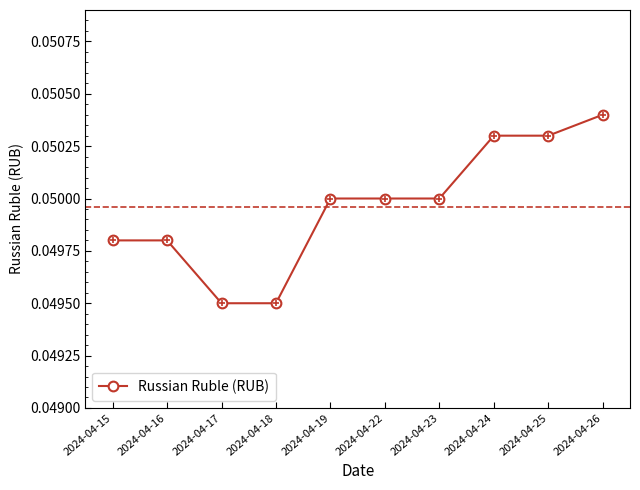

Count the values in the range 0 to 1.

10